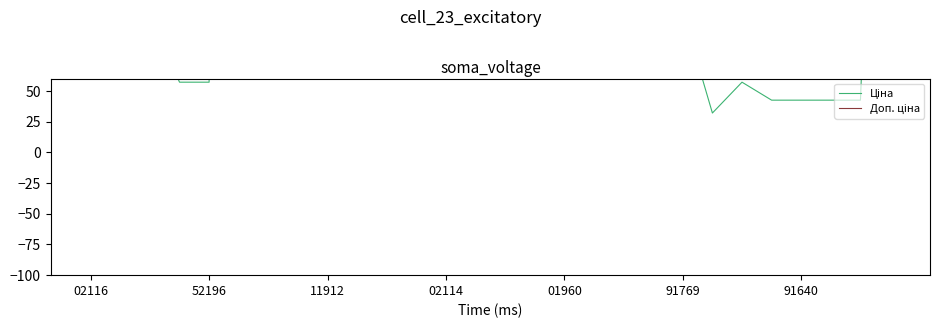

The value of Ціна at 91640 is 22.7. True or false?

False